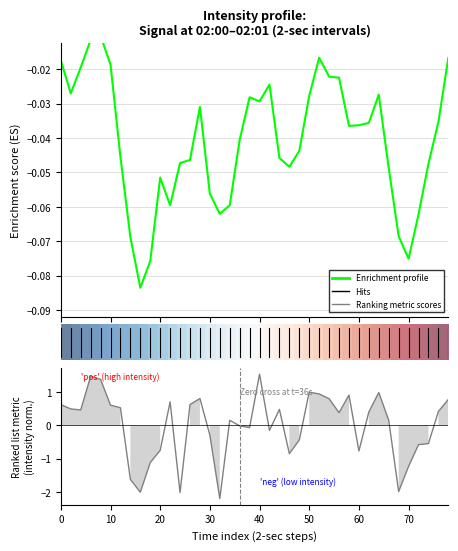

Which series has the widest spread of values?

Ranking metric scores